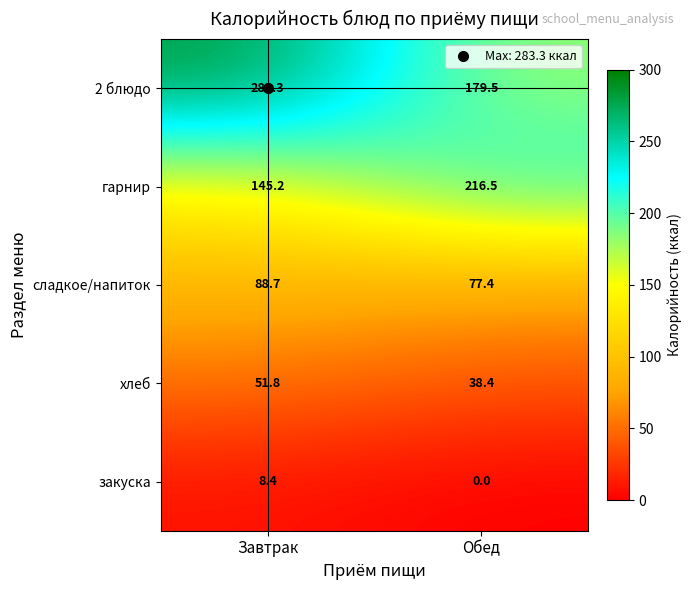

At which label does 2 блюдо reach its peak?

Завтрак